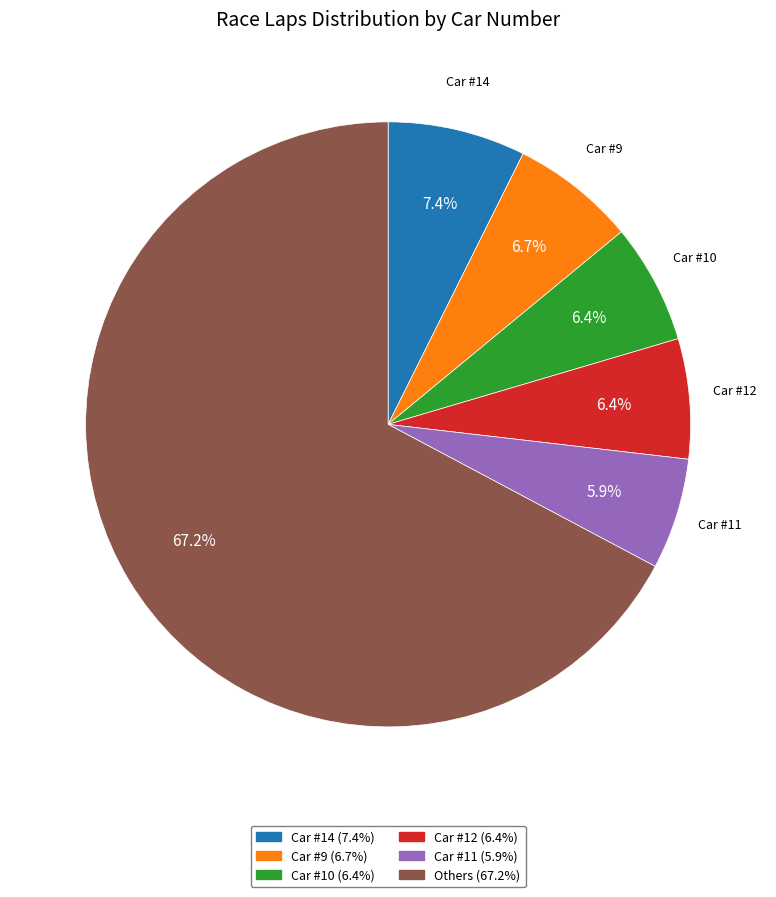

Is there a majority slice in this chart?

Yes